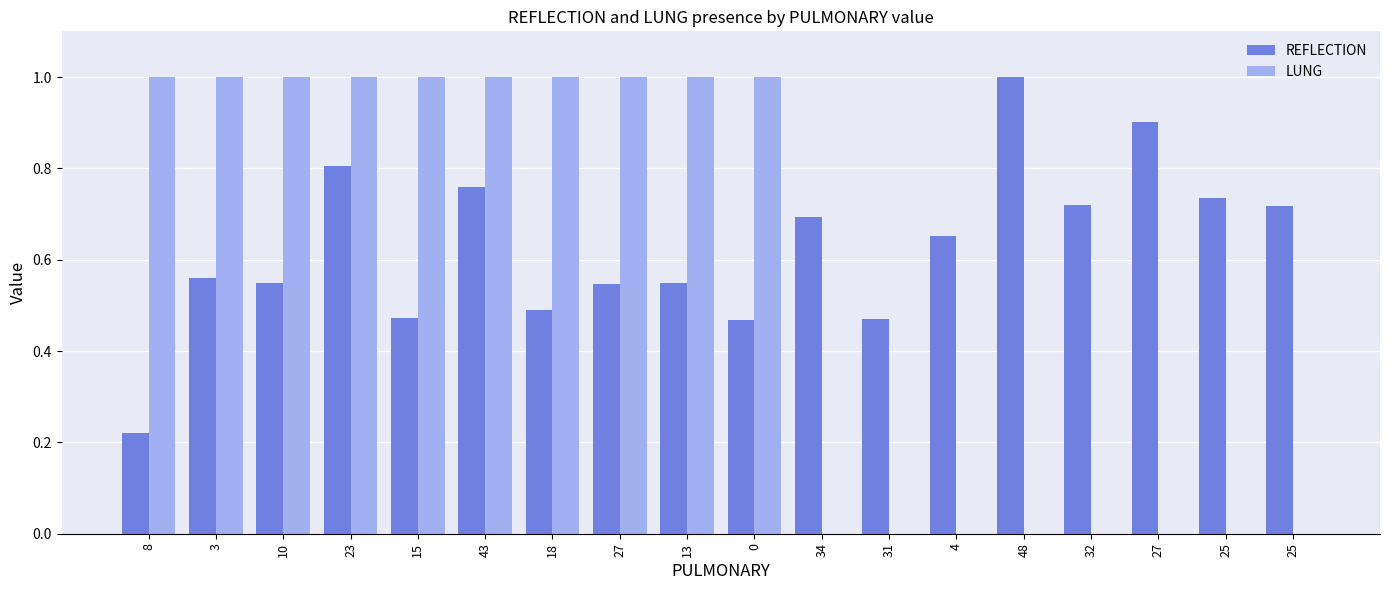

Are the bars horizontal?

No